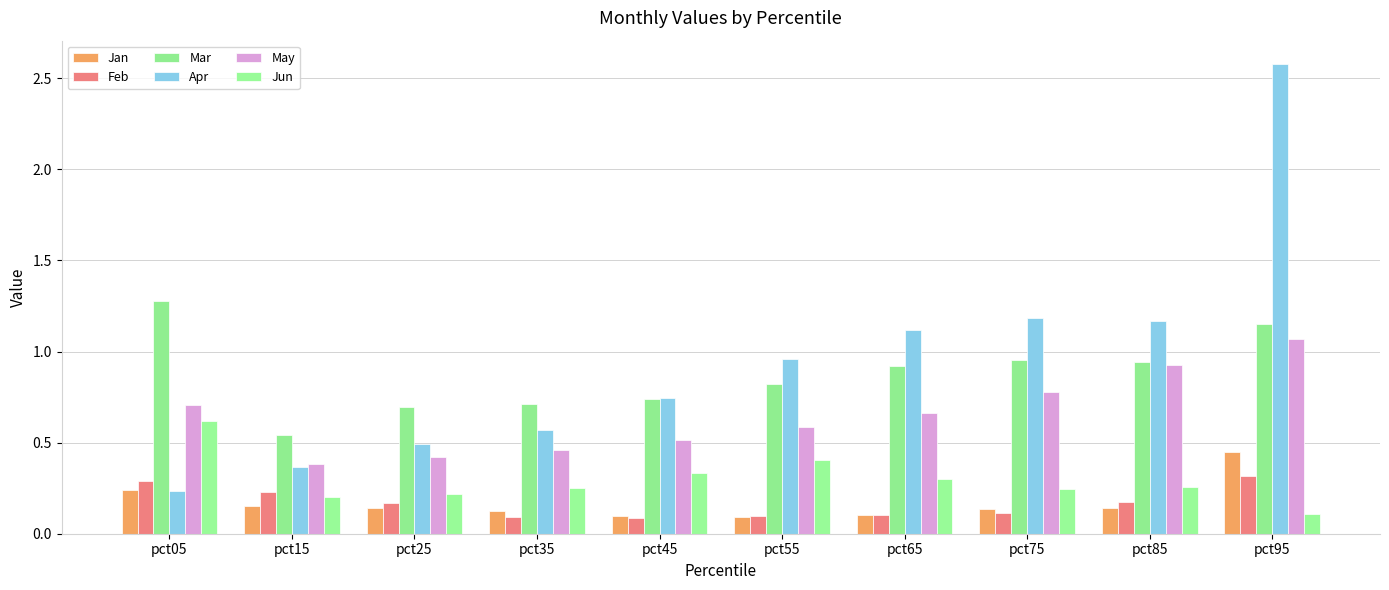

How many bars are there in total?

60